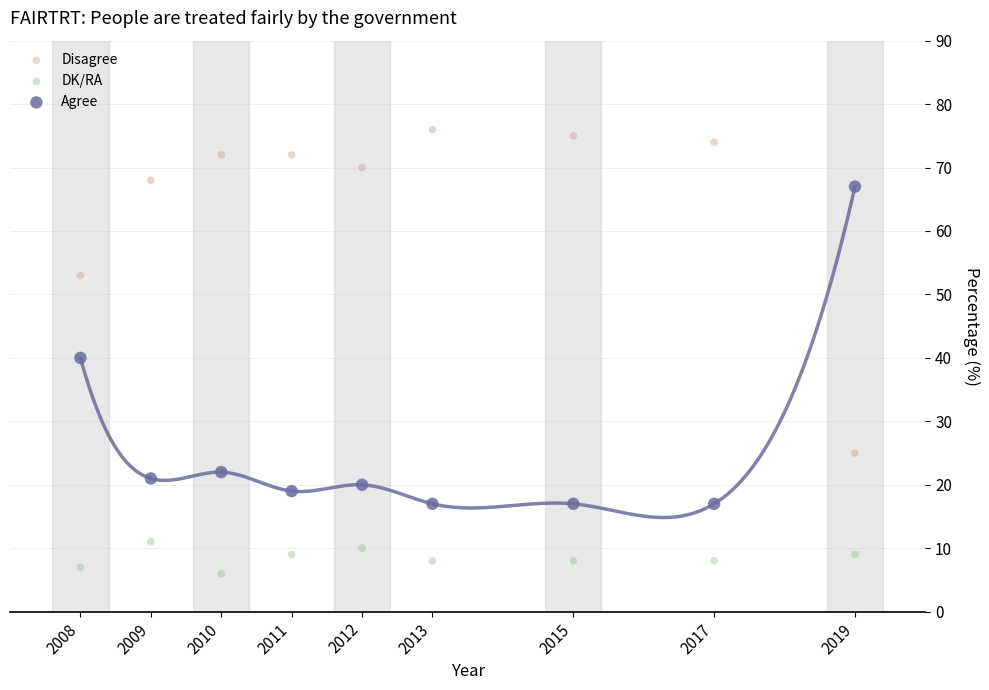

Which series contains the lowest Y value?

DK/RA